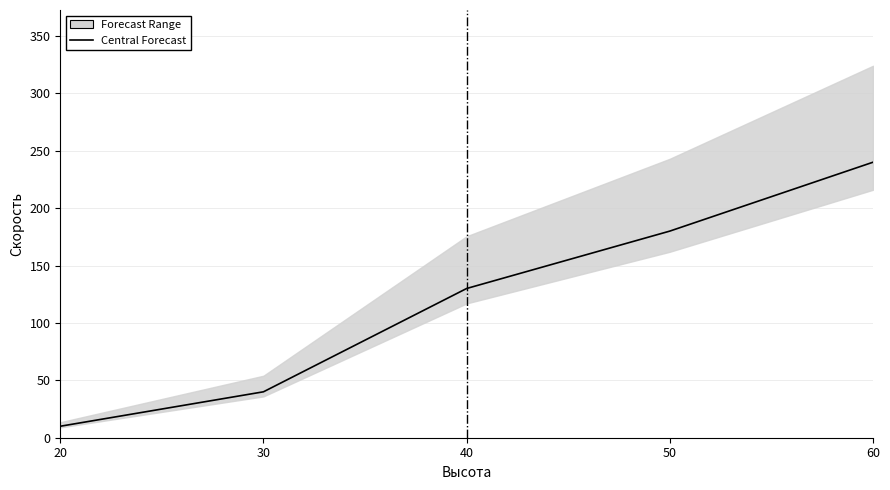

What is the sum of the values at 20 and 50?

190